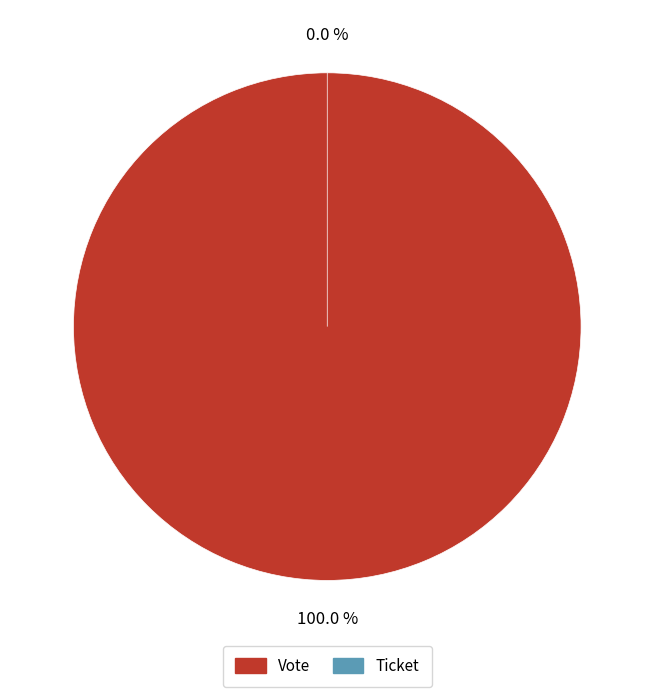

The Ticket slice represents 0% of the pie. True or false?

True